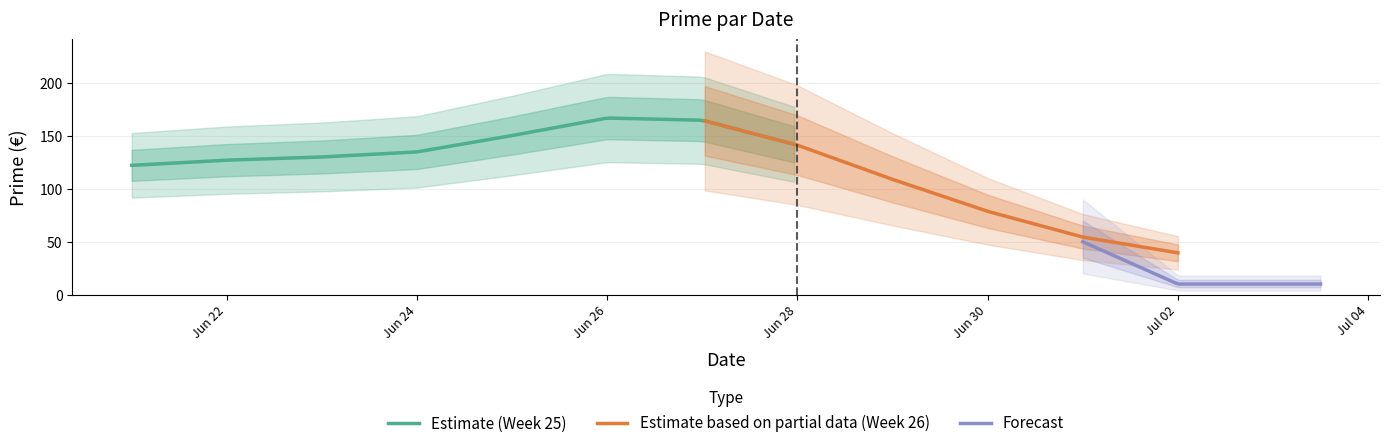

What is the maximum value for Estimate (Week 25)?

167.0